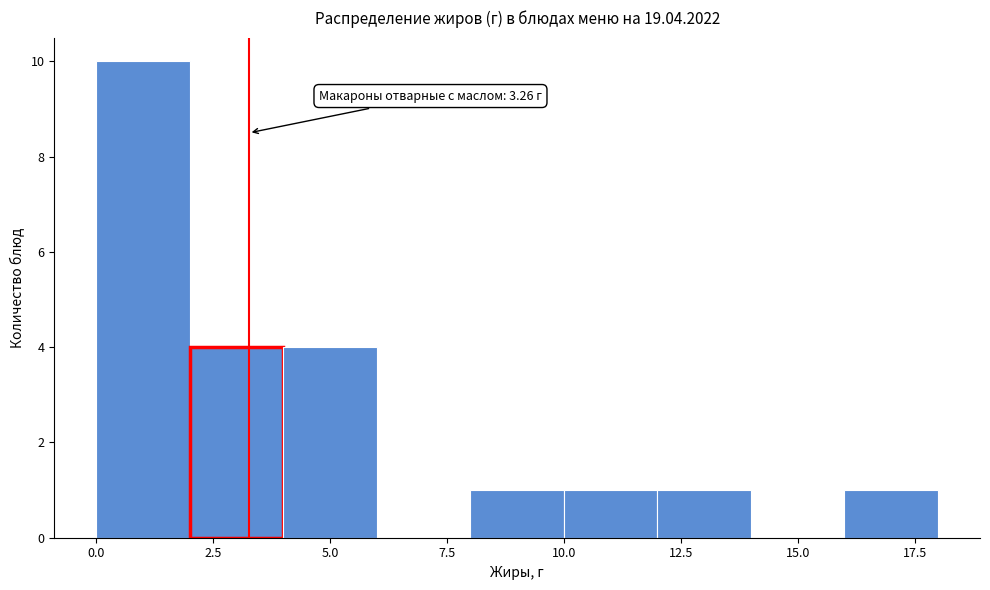

Over which range of the x-axis is the bar tallest?

0 to 2